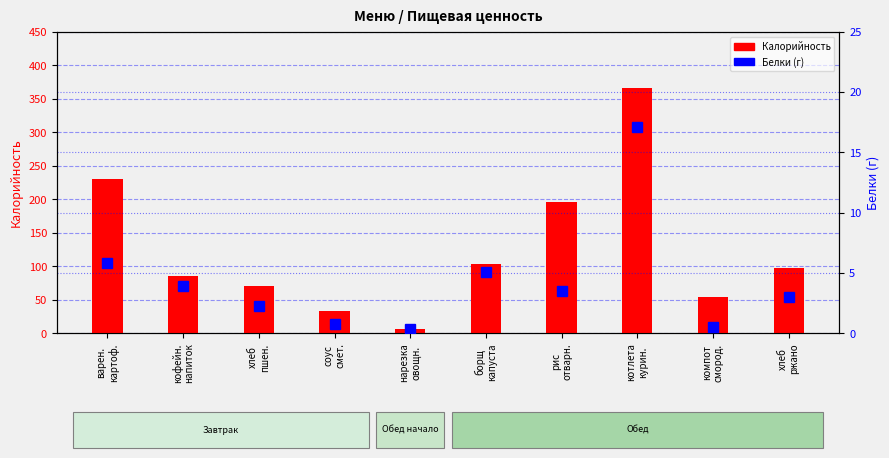

What is the sum of the Калорийность values at борщ
капуста and рис
отварн.?

299.7